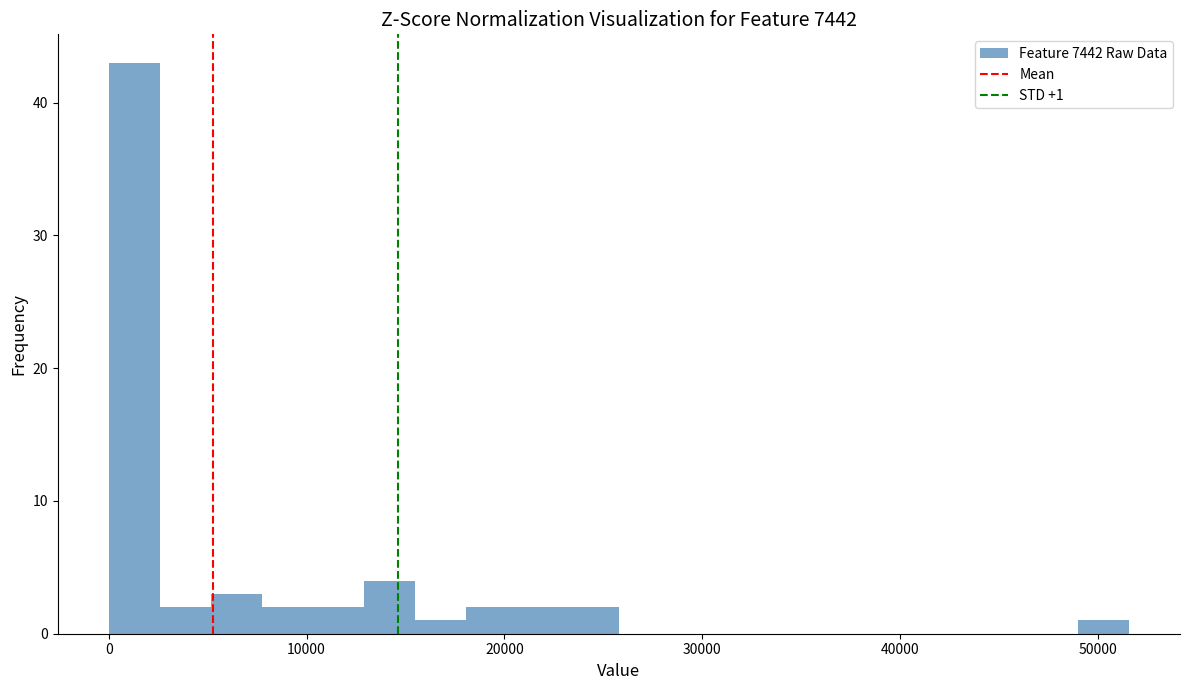

Read against the x-axis, roughly where is the centre of the tallest bar?

1000